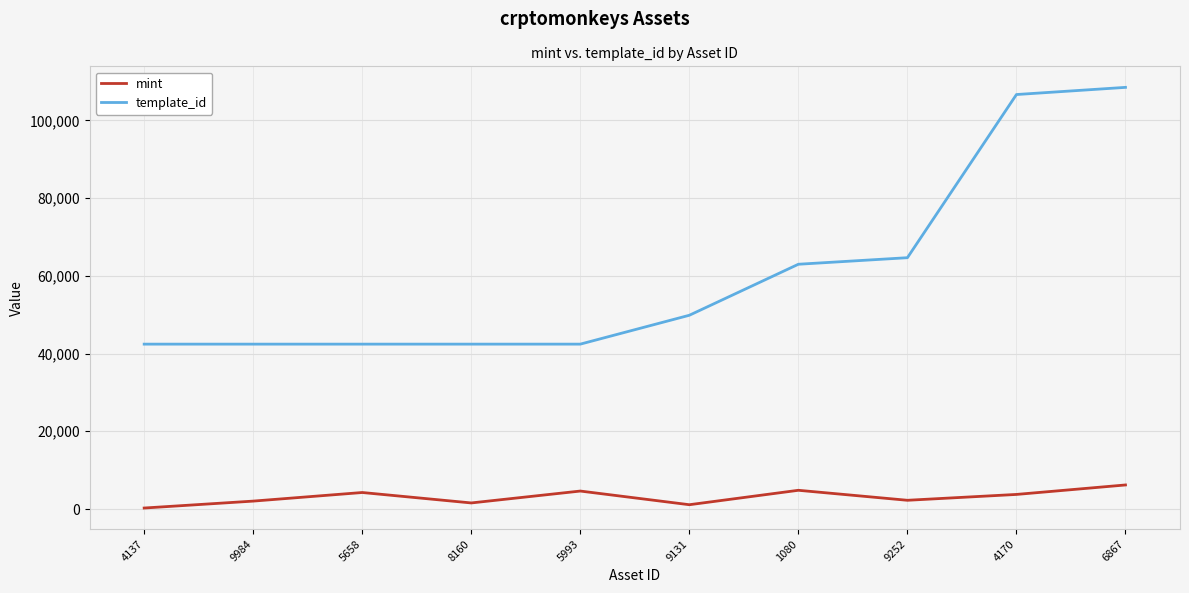

True or false: template_id and mint intersect in this chart.

False